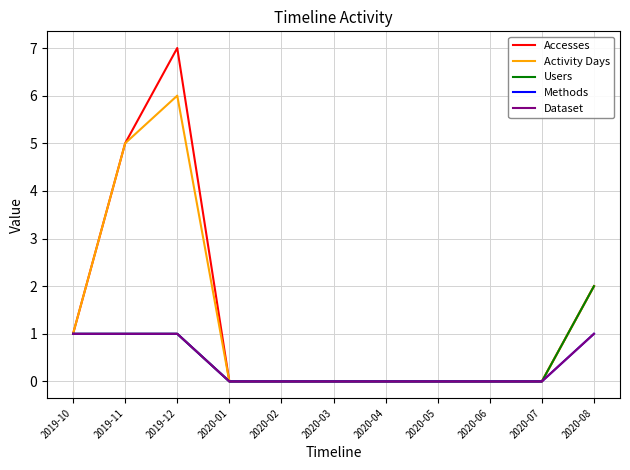

Does the chart display data point markers on the line(s)?

No